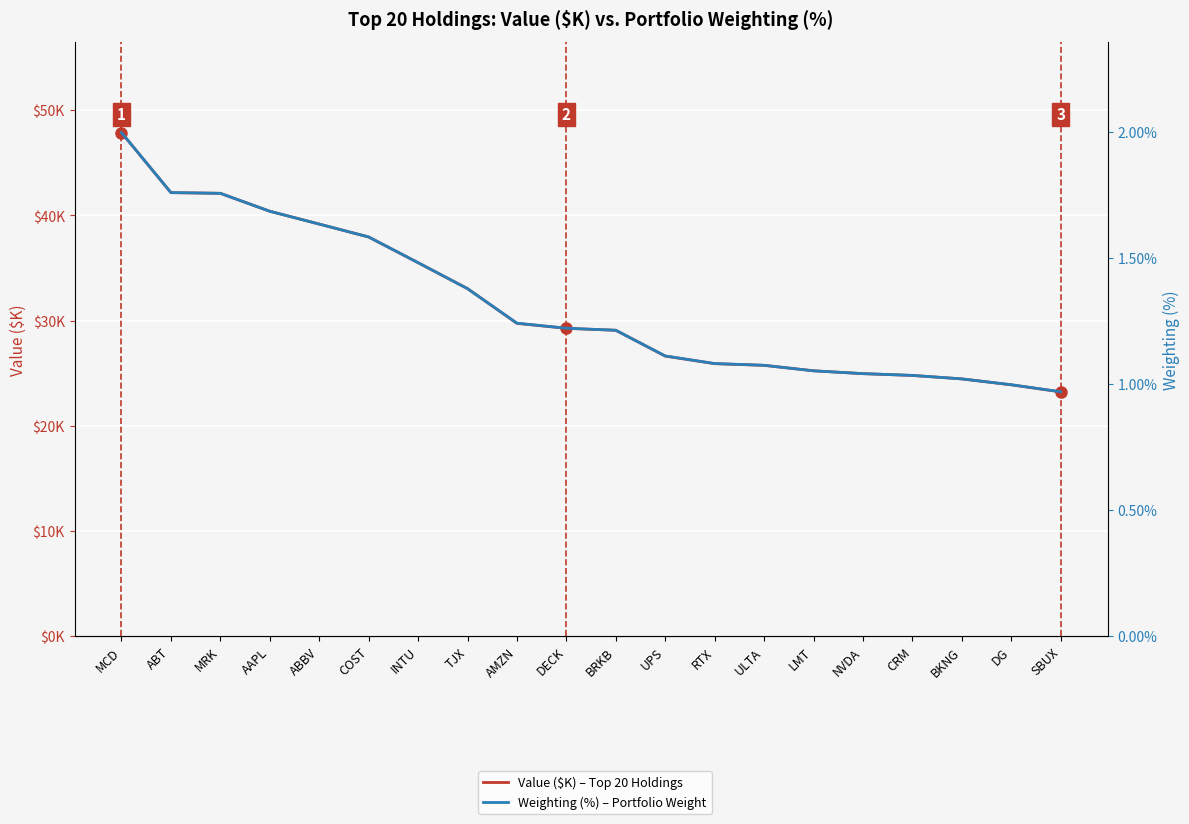

What value does the Value ($K) – Top 20 Holdings series have at DECK?

29262.0